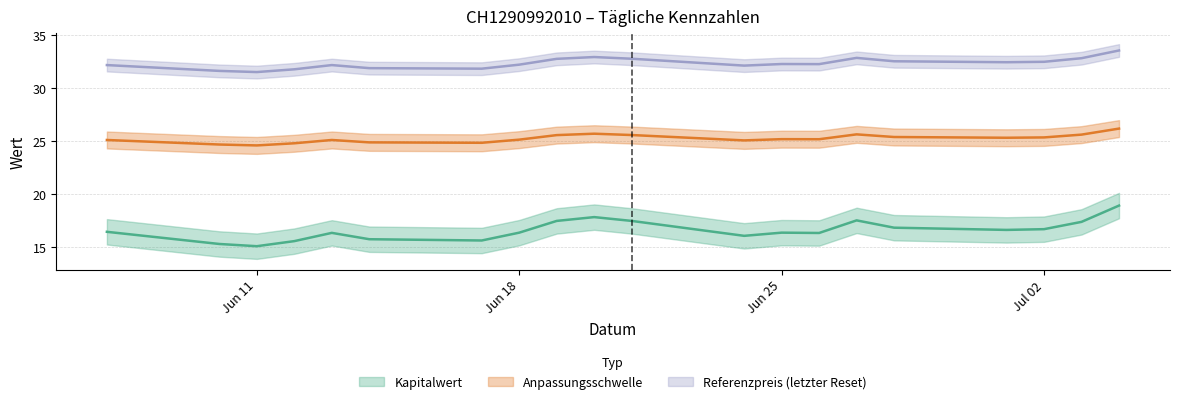

True or false: Anpassungsschwelle has more than 1 points higher than both neighbors.

True